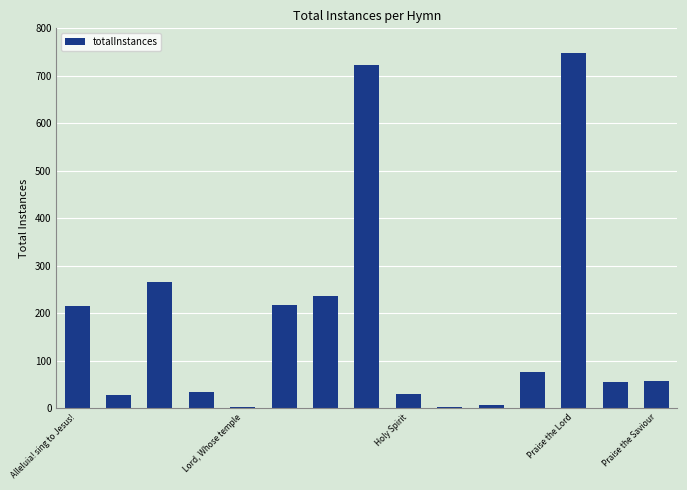

What is the sum of all values?

2693